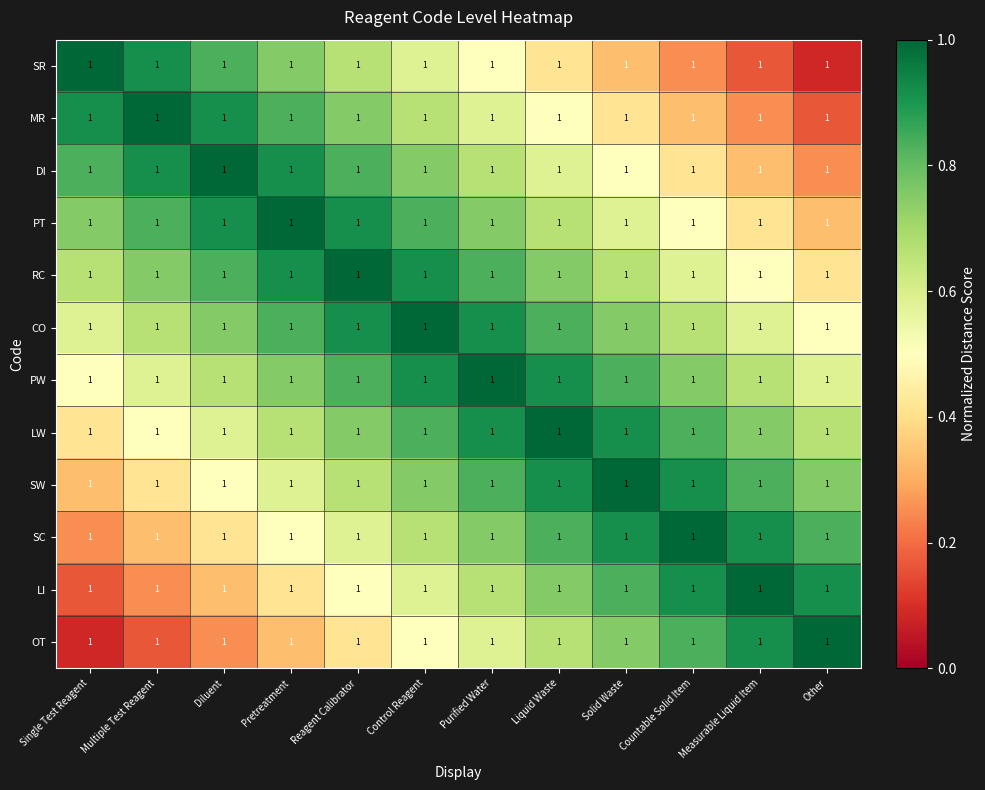

Is it true that RC equals 1.0 at Multiple Test Reagent?

False